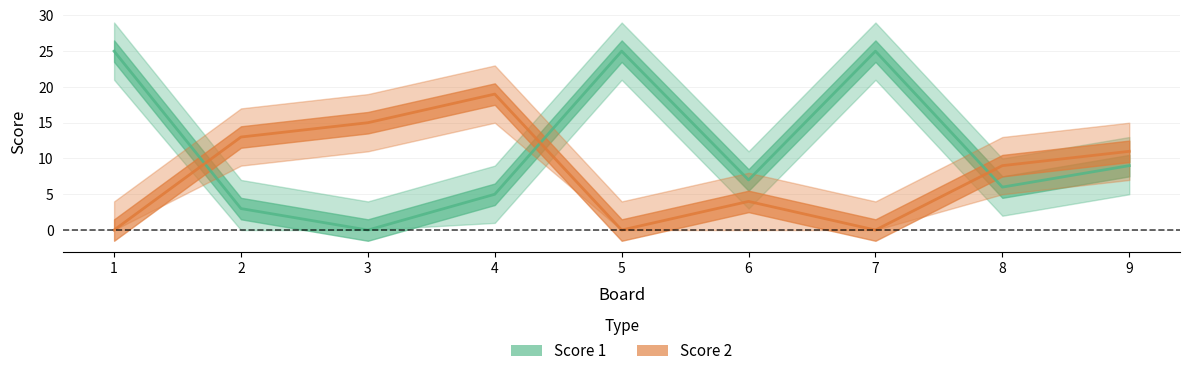

True or false: Score 2 has a value of 7 at 3.

False